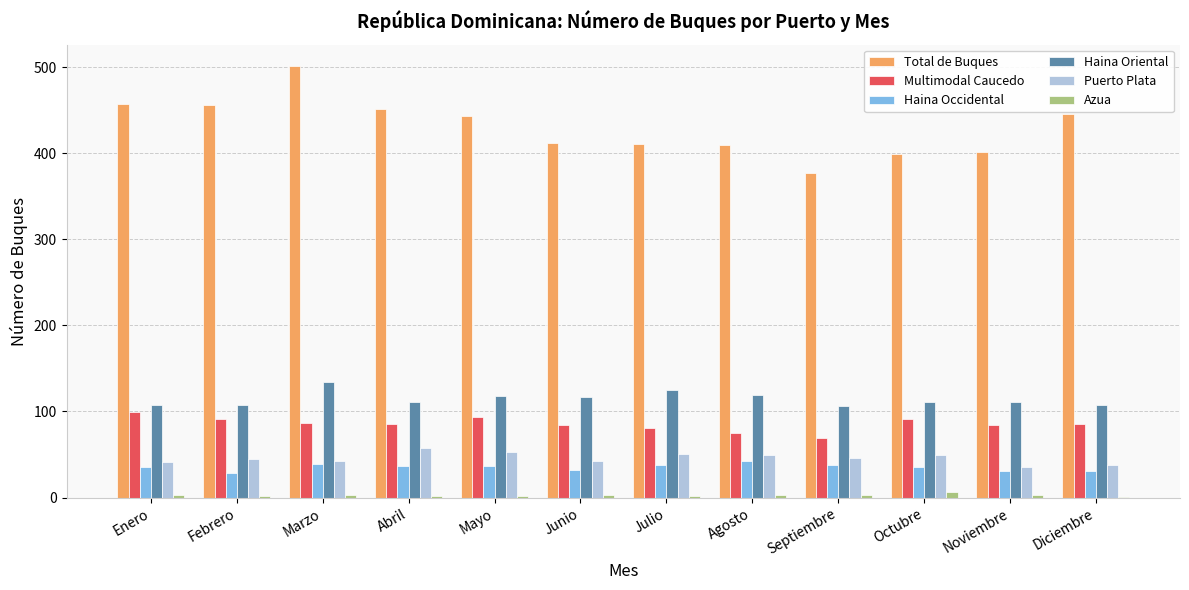

Is the value of Haina Occidental at Diciembre greater than the value of Haina Oriental at Febrero?

No